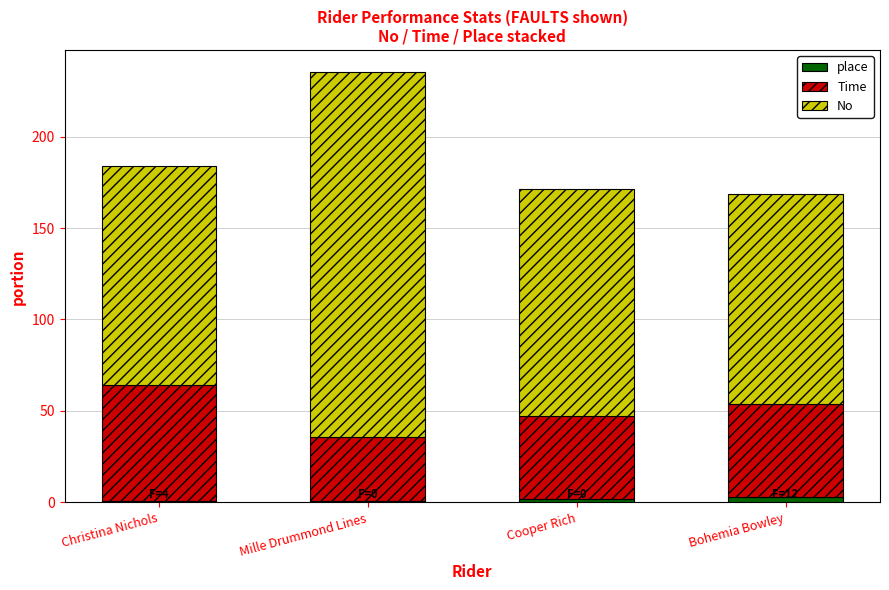

At which category is the sum across all series the highest?

Mille Drummond Lines